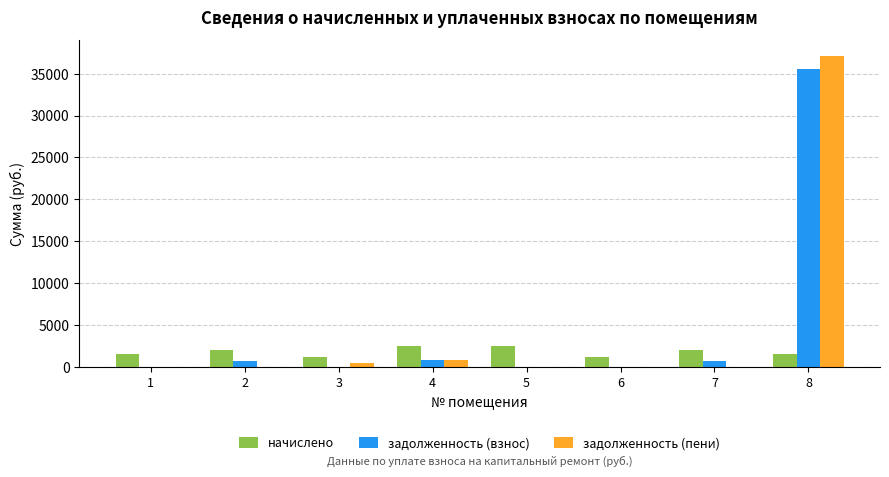

What is the sum of the начислено values at 1 and 2?

3578.0